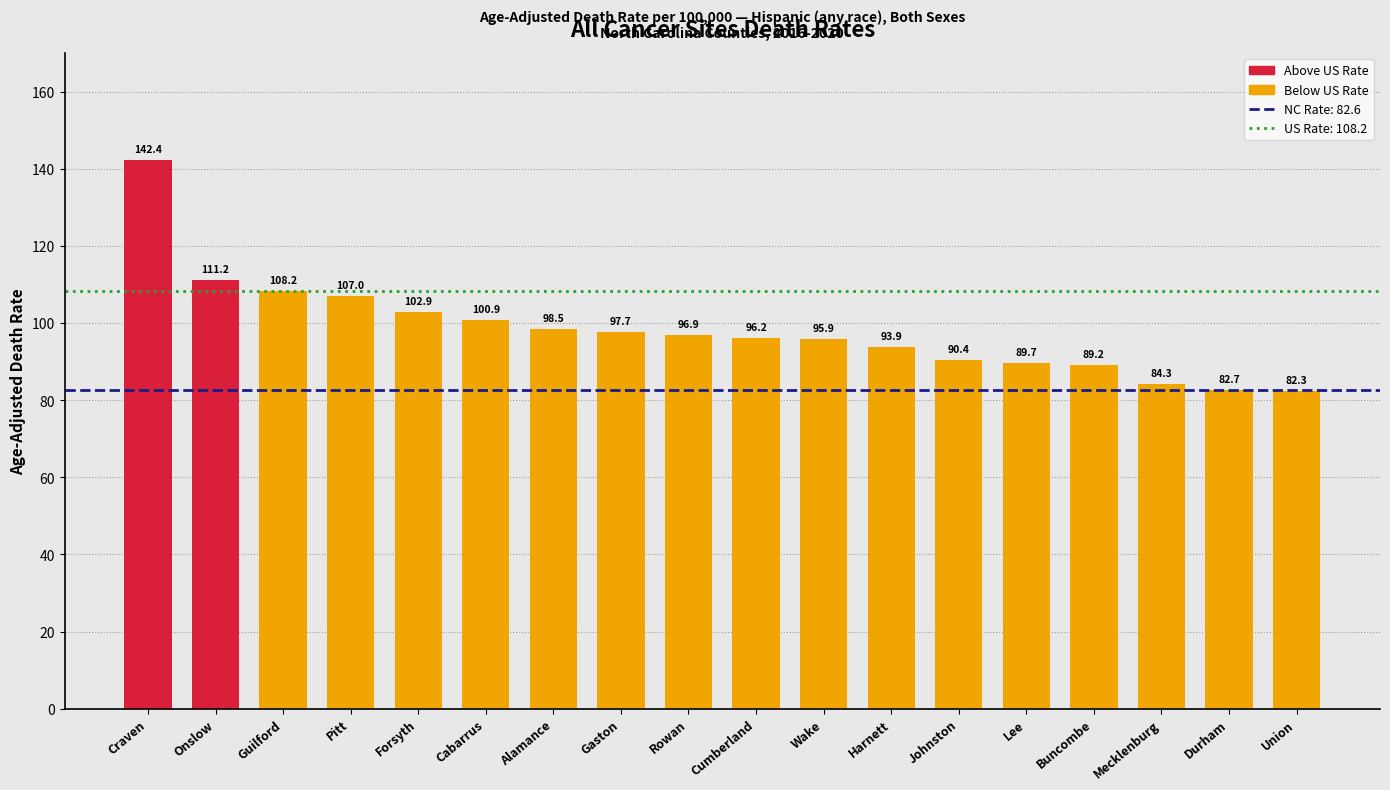

Reading right to left, list all the values displayed in this chart.

82.3	82.7	84.3	89.2	89.7	90.4	93.9	95.9	96.2	96.9	97.7	98.5	100.9	102.9	107.0	108.2	111.2	142.4